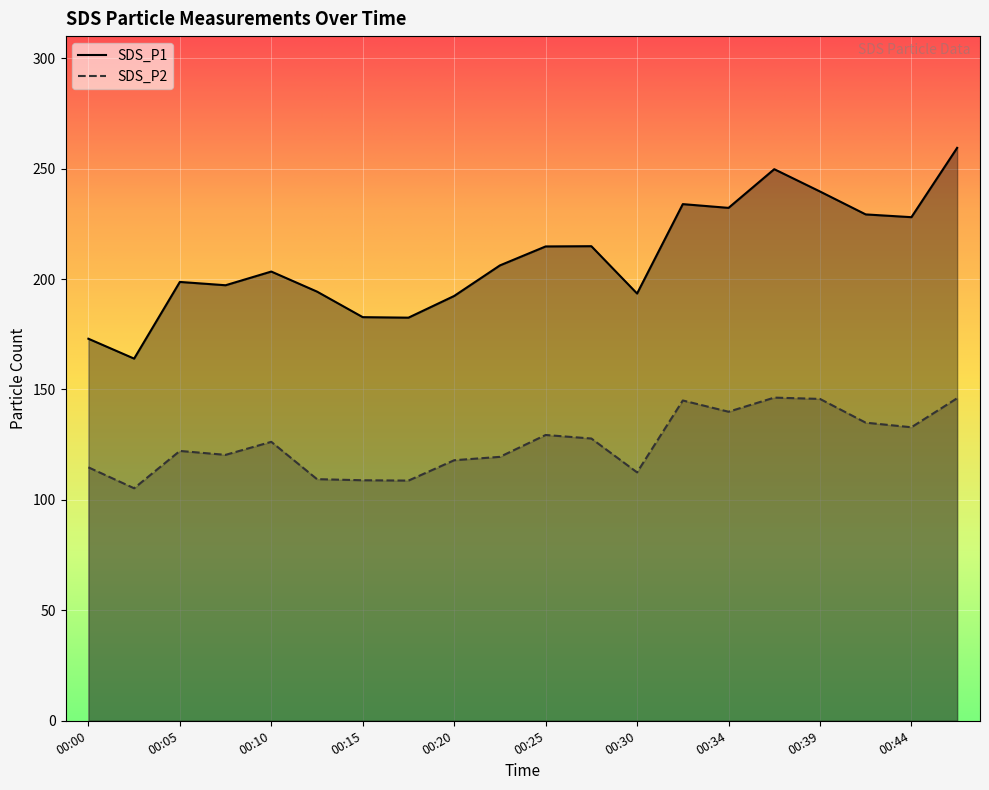

At which category does SDS_P1 reach its first local peak?

00:05